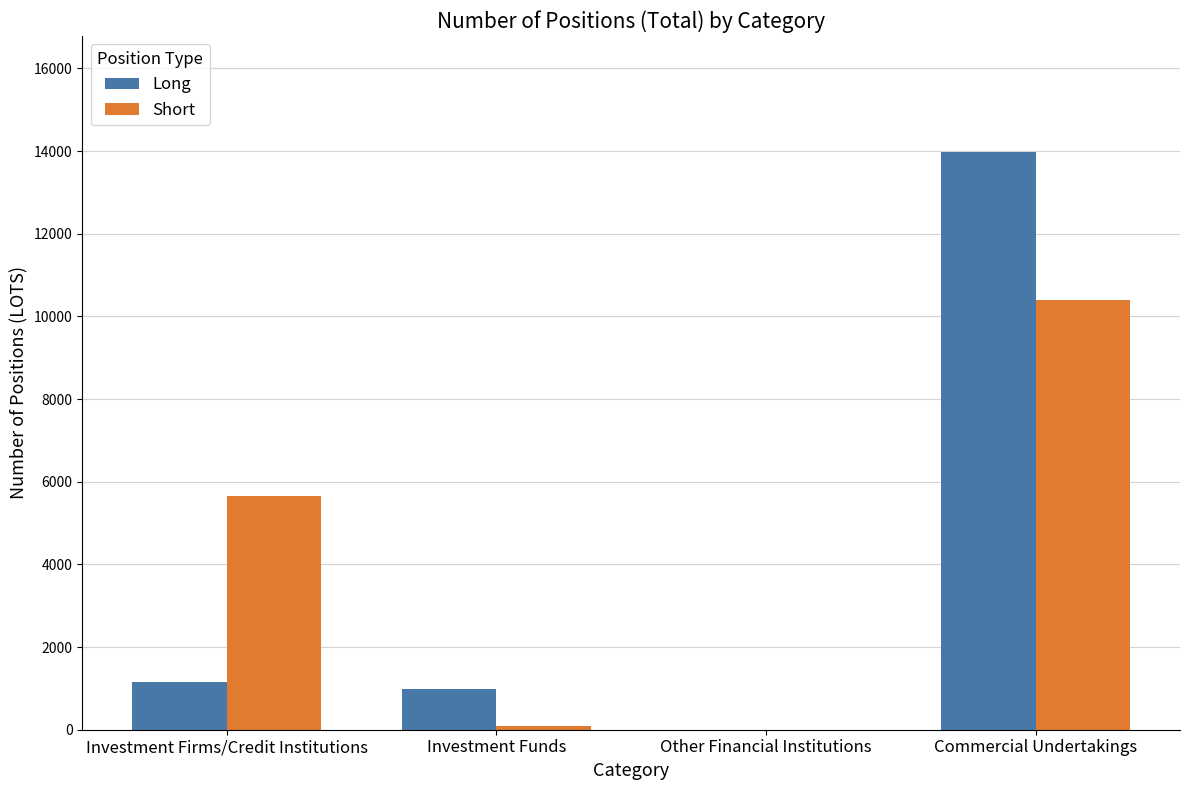

What is the maximum value shown in the chart?

13988